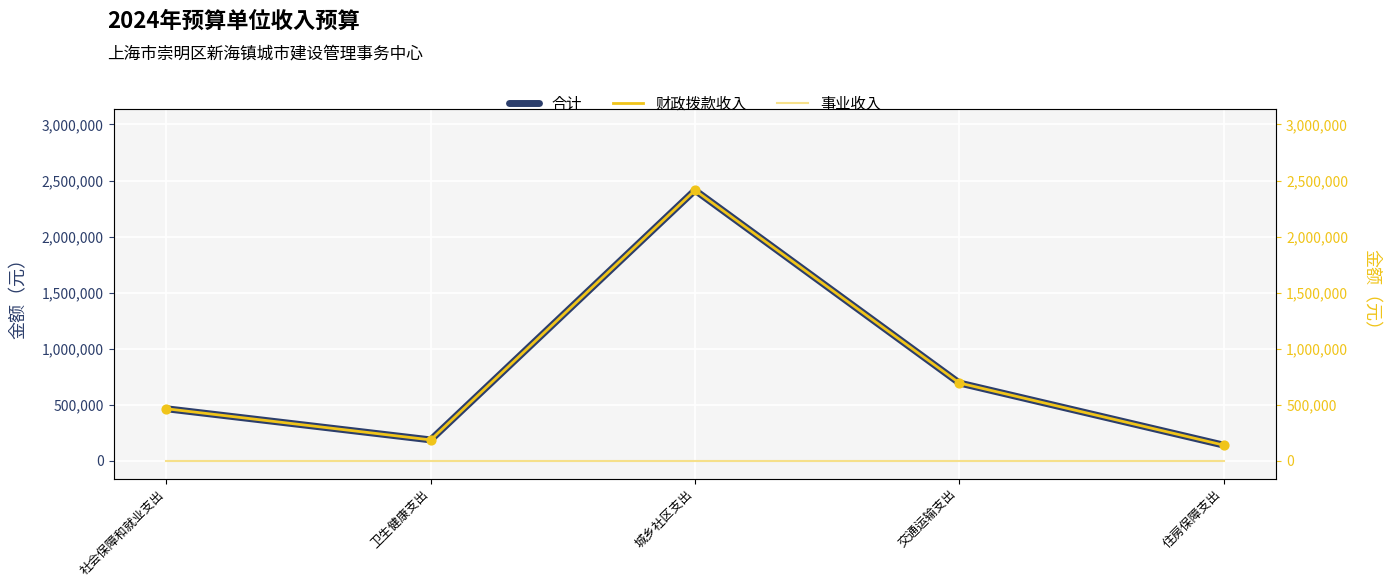

Is the value of 合计 at 城乡社区支出 greater than the value of 财政拨款收入 at 社会保障和就业支出?

Yes